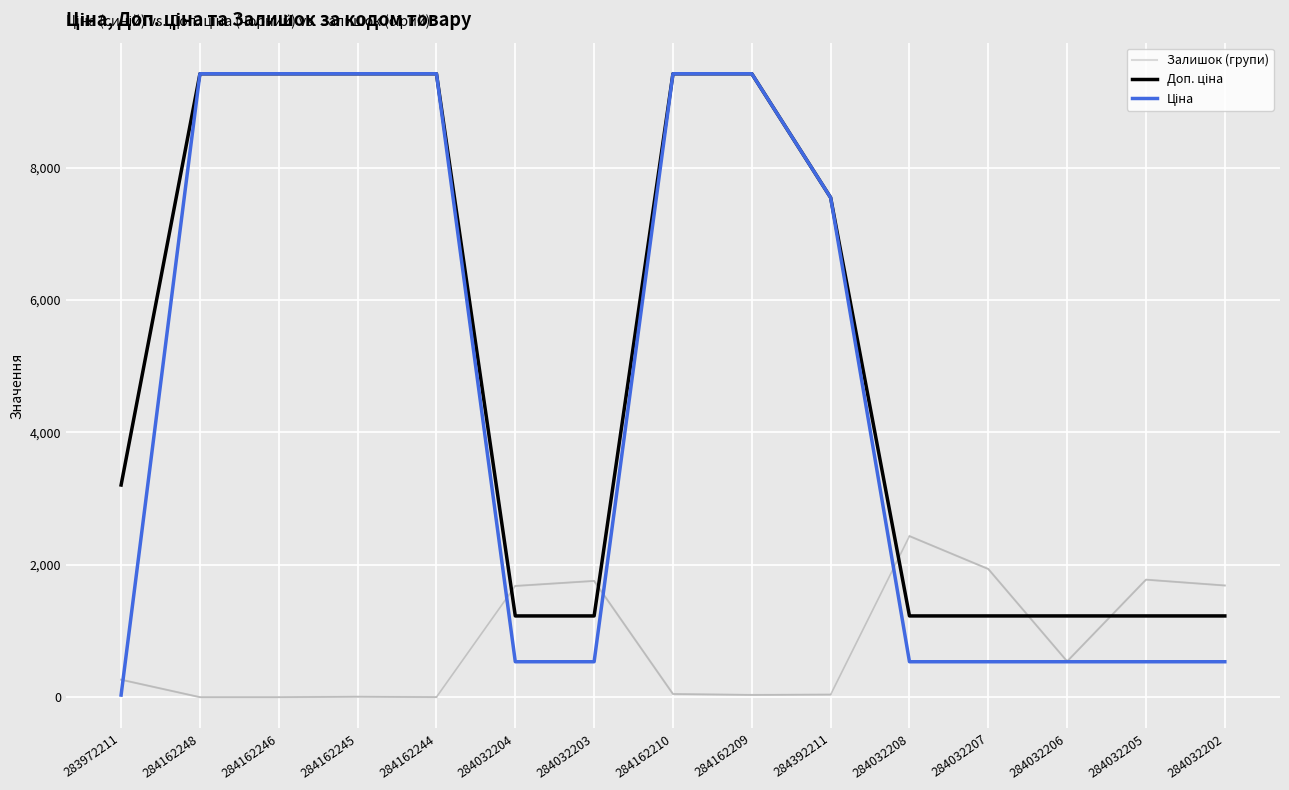

Reading left to right, list all the values displayed in this chart.

Ціна: 283972211=32.0	284162248=9416.9	284162246=9416.9	284162245=9416.9	284162244=9416.9	284032204=535.4	284032203=535.4	284162210=9416.9	284162209=9416.9	284392211=7545.9	284032208=535.4	284032207=535.4	284032206=535.4	284032205=535.4	284032202=535.4
Доп. ціна: 283972211=3205.0	284162248=9416.9	284162246=9416.9	284162245=9416.9	284162244=9416.9	284032204=1227.2	284032203=1227.2	284162210=9416.9	284162209=9416.9	284392211=7545.9	284032208=1227.2	284032207=1227.2	284032206=1227.2	284032205=1227.2	284032202=1227.2
Залишок: 283972211=264.0	284162248=0.0	284162246=0.0	284162245=7.0	284162244=1.0	284032204=1680.0	284032203=1756.0	284162210=48.0	284162209=34.0	284392211=39.0	284032208=2433.0	284032207=1936.0	284032206=541.0	284032205=1775.0	284032202=1687.0